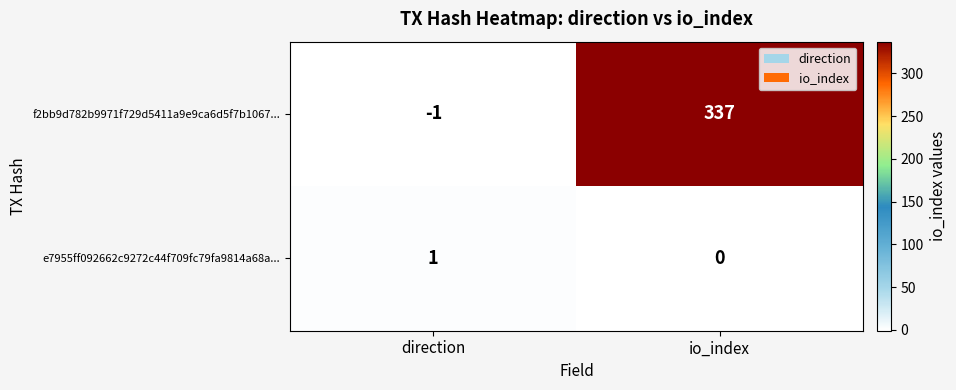

Reading left to right, what are all the values shown in this chart?

f2bb9d782b9971f729d5411a9e9ca6d5f7b1067...: -1	337
e7955ff092662c9272c44f709fc79fa9814a68a...: 1	0